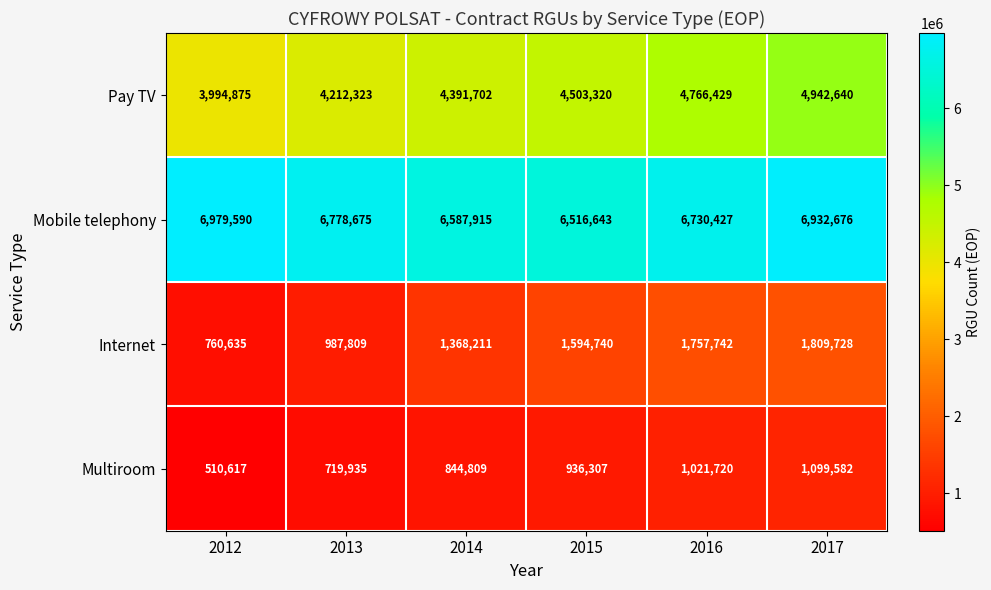

At 2013, list the series in order from smallest to largest.

Multiroom, Internet, Pay TV, Mobile telephony